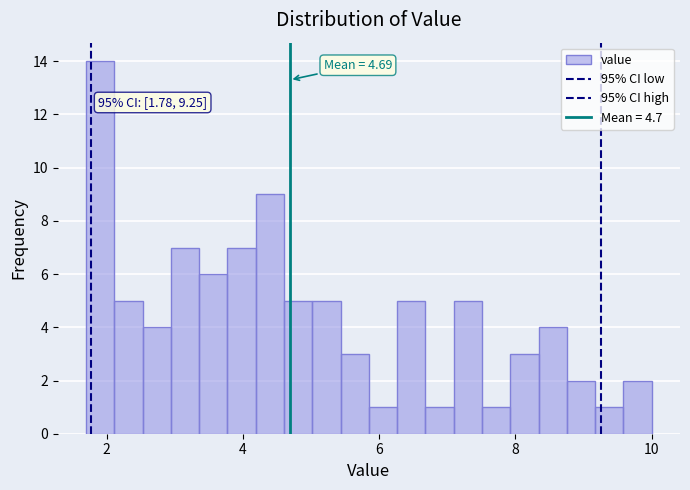

Read against the x-axis, roughly where is the centre of the tallest bar?

2.0